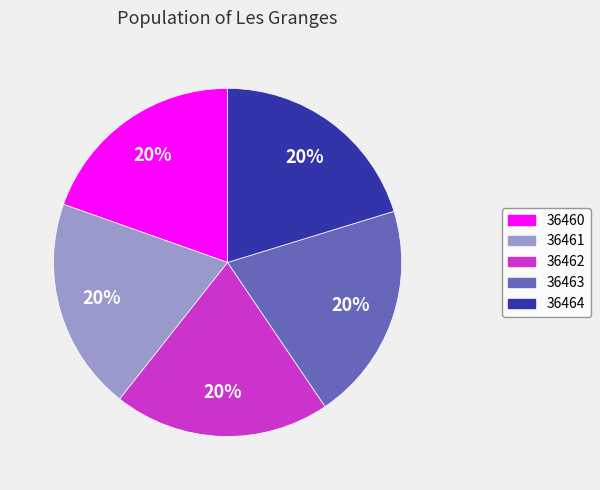

True or false: 36460 accounts for 32% of the total.

False